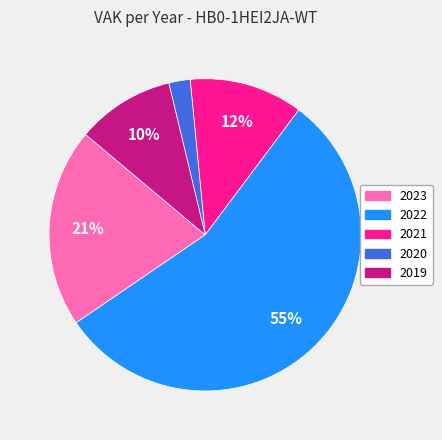

How many segments does this pie chart have?

5